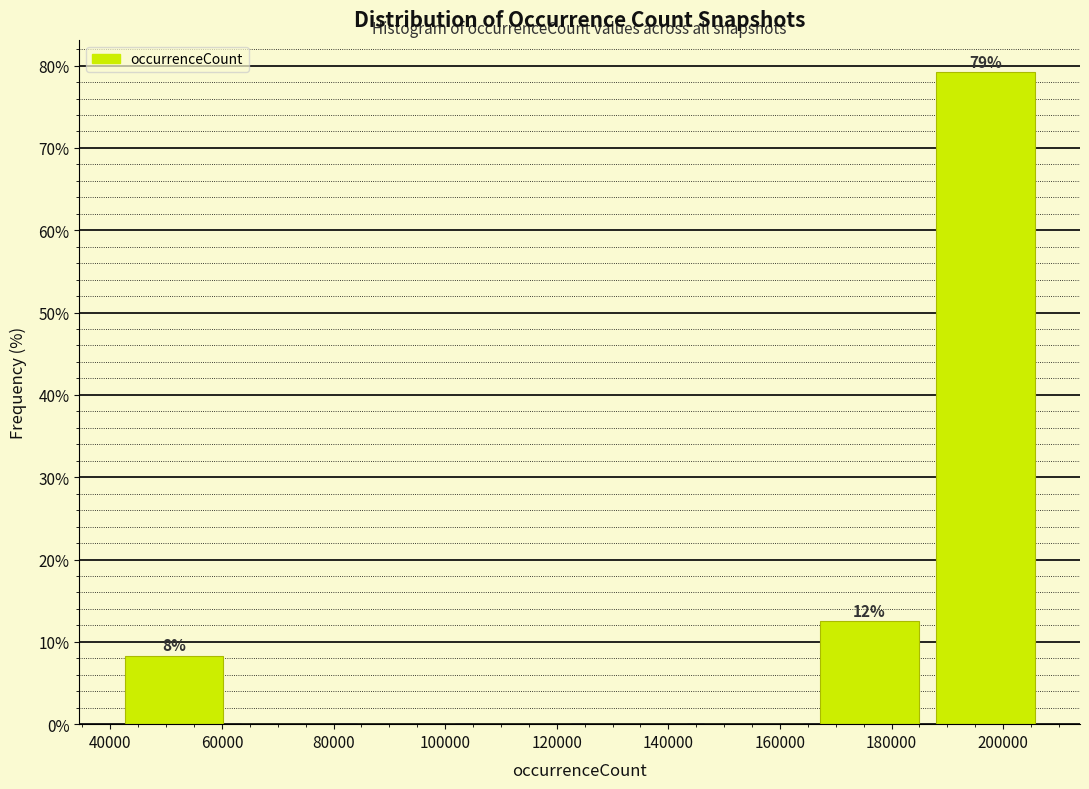

Which range on the x-axis has the tallest bar?

186000 to 208000